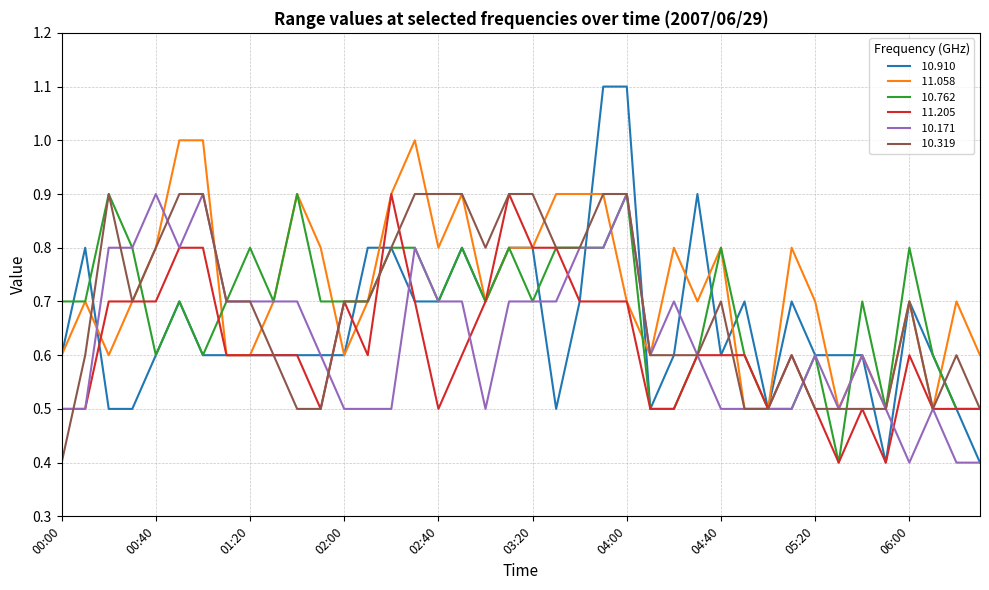

What is the greatest value displayed?

1.1